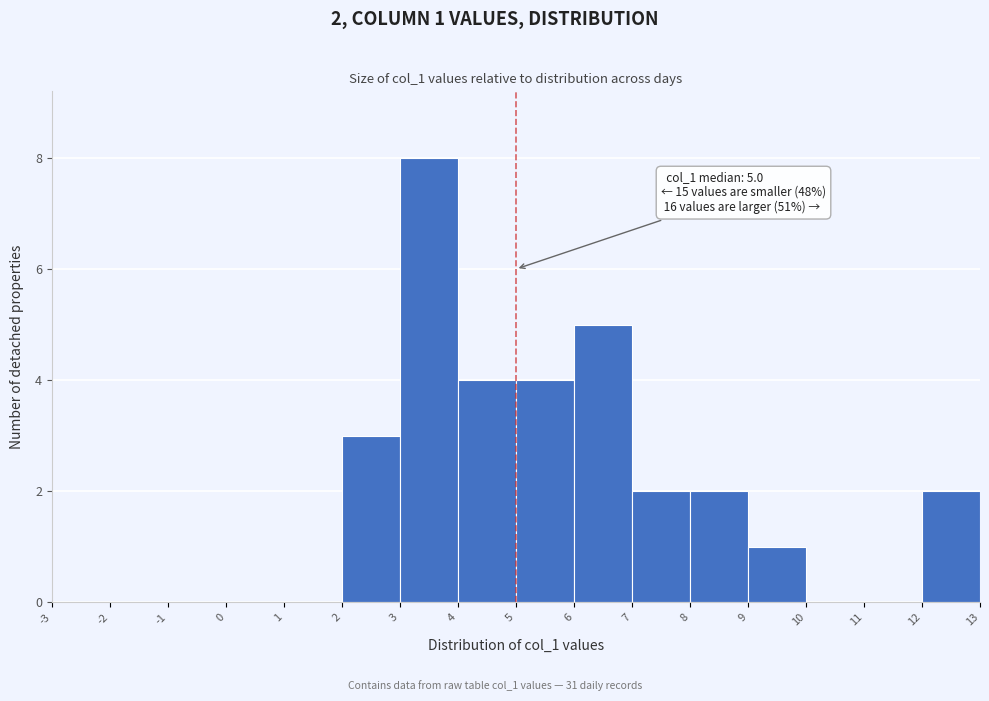

Which range on the x-axis has the tallest bar?

3 to 4